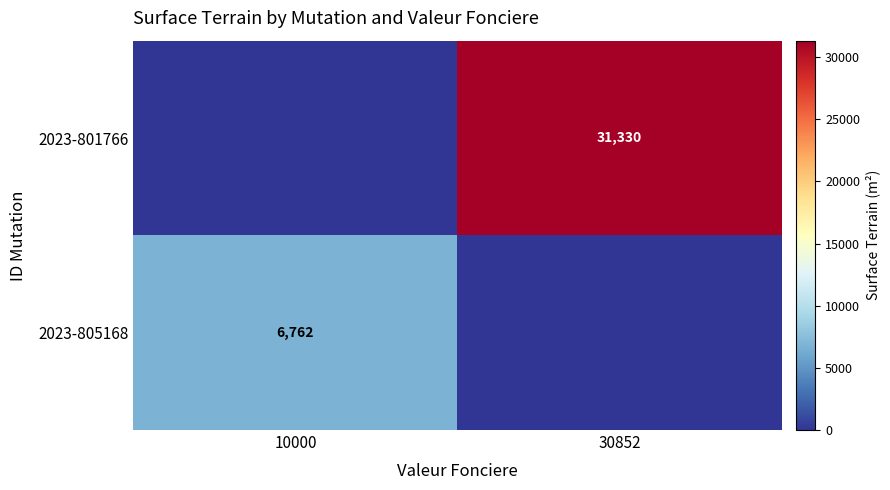

The 2023-801766 series shows 41947 at 30852. True or false?

False